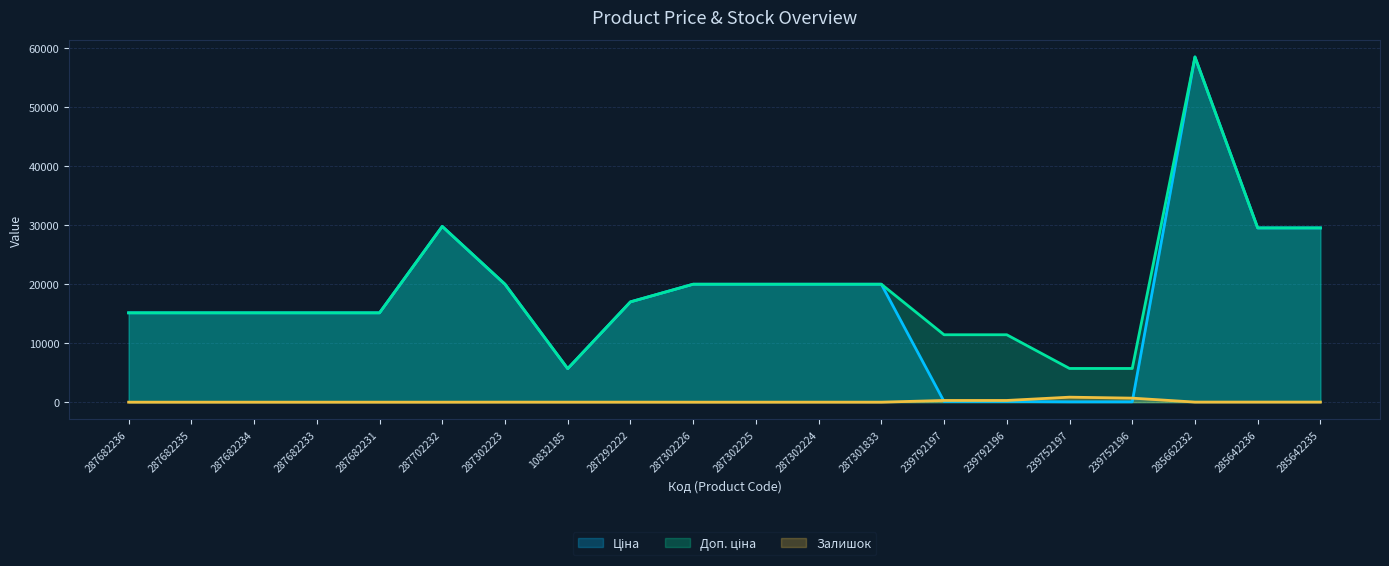

At which category does Залишок (line) reach its first local peak?

287302223